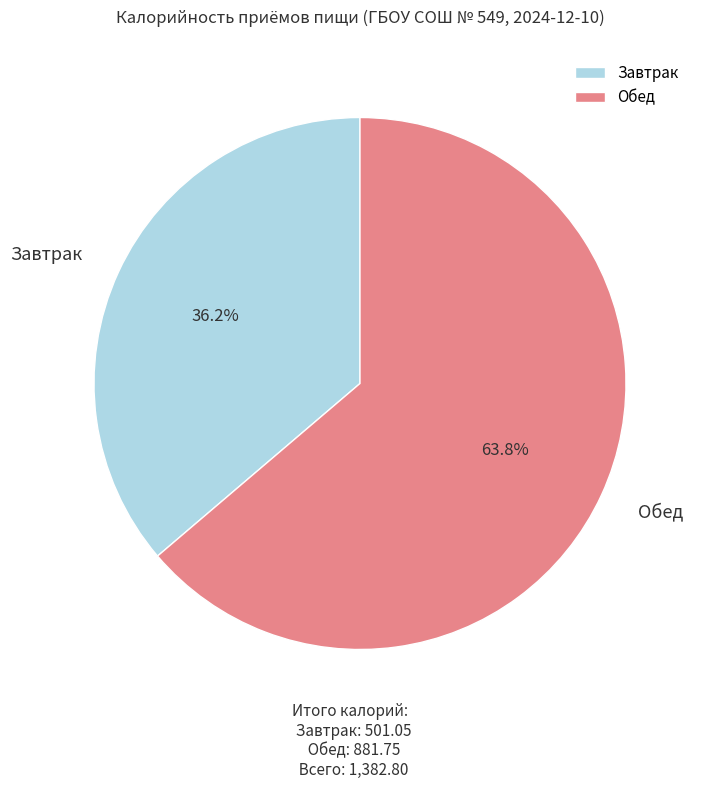

Count the number of slices in the pie.

2